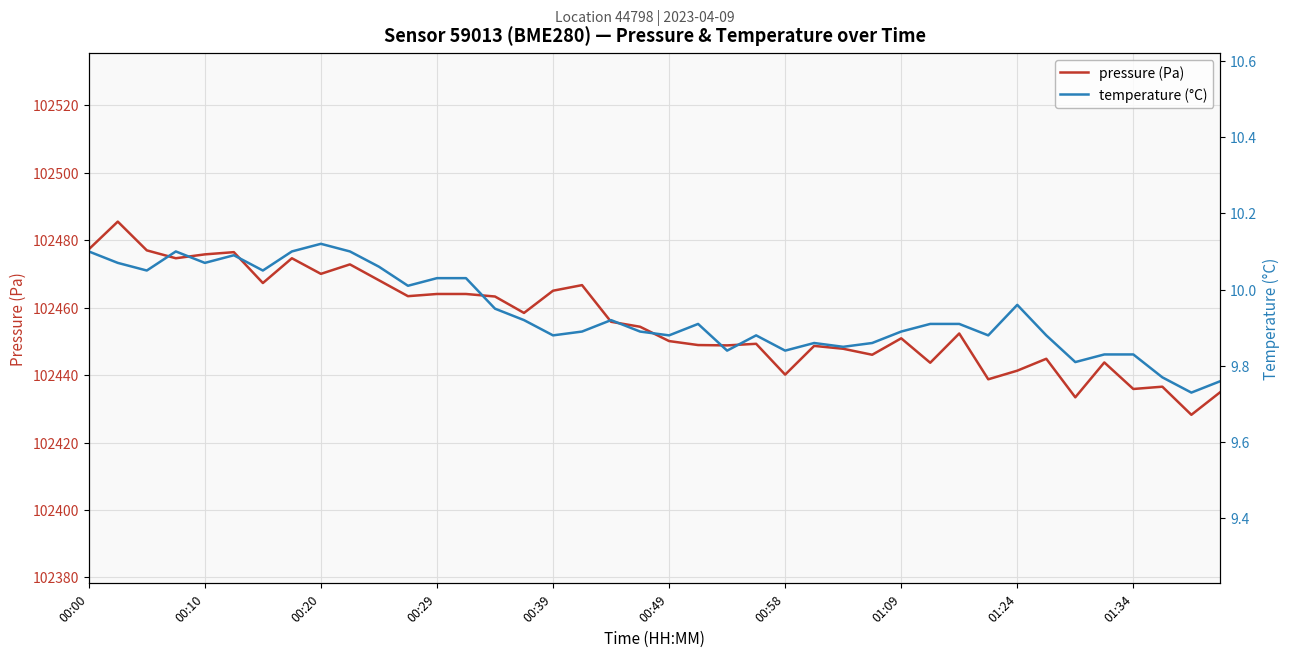

What is the highest value of the pressure (Pa) series?

102485.5